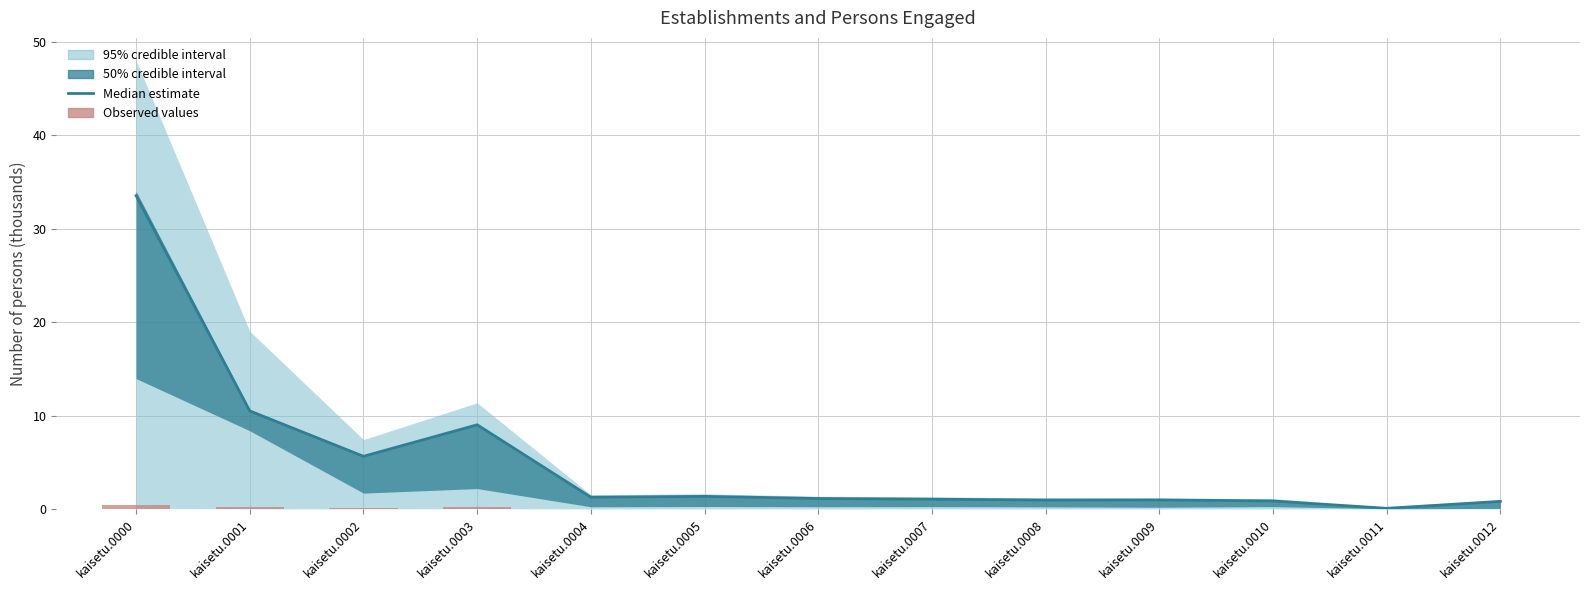

What is the difference between the highest and lowest values at kaisetu.0011?

0.1